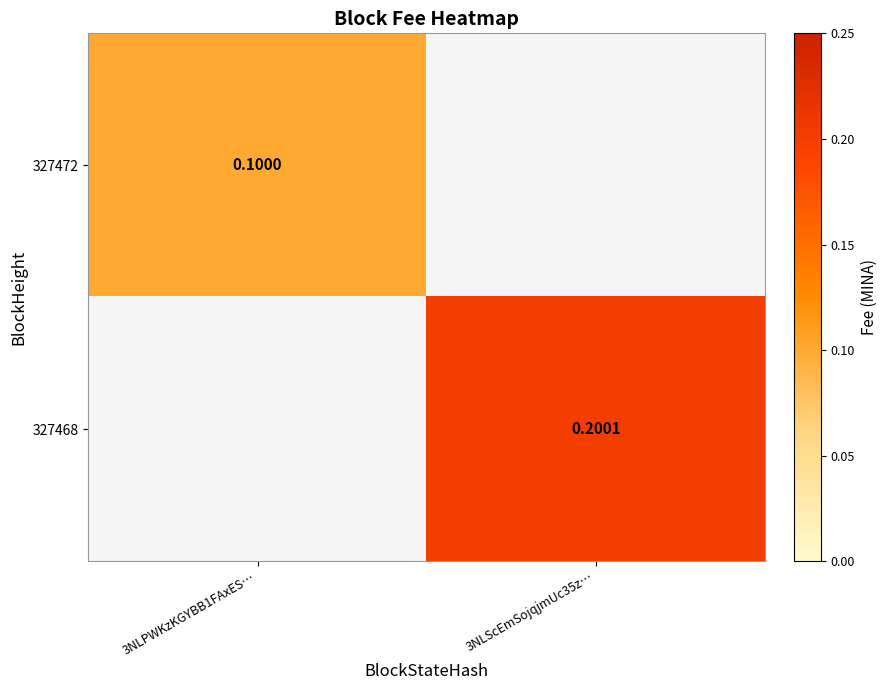

What is the smallest value displayed?

0.1